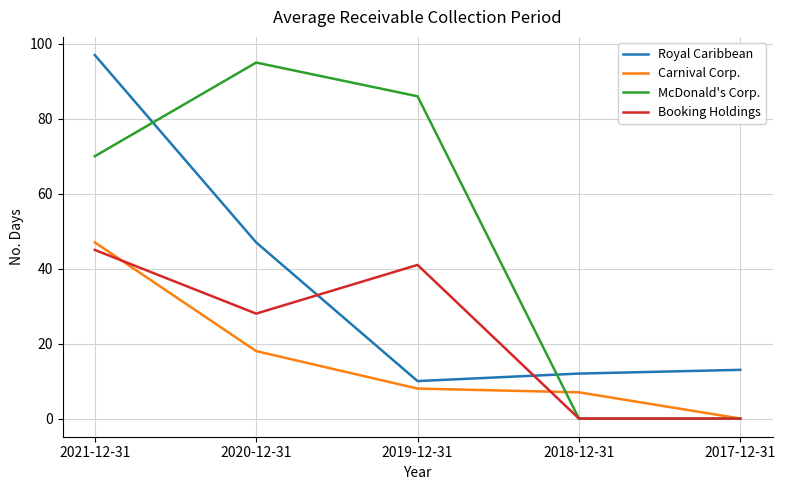

Which series has the largest range (max minus min)?

McDonald's Corp.